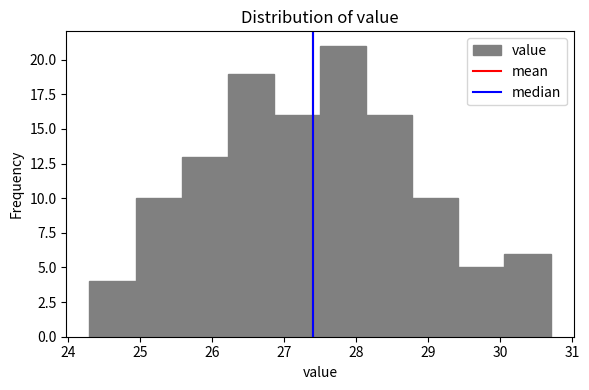

Reading left to right, list every bar in this chart as the range it spans on the x-axis followed by its height. Neither the bar edges nor the heights are printed on the chart, so give them approximately, as read against the axes.

24.30 to 24.94: 4
24.94 to 25.58: 10
25.58 to 26.22: 13
26.22 to 26.86: 19
26.86 to 27.50: 16
27.50 to 28.14: 21
28.14 to 28.78: 16
28.78 to 29.42: 10
29.42 to 30.06: 5
30.06 to 30.70: 6